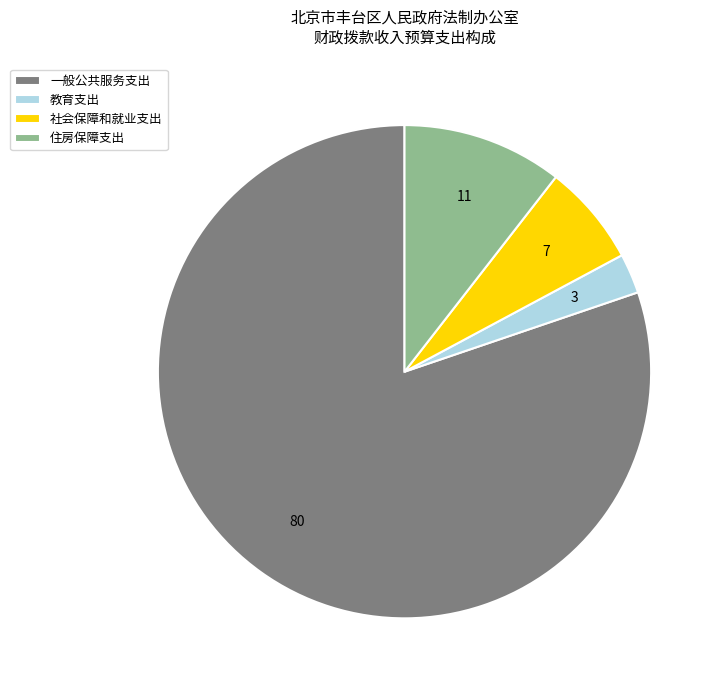

Which has a higher value, 教育支出 or 住房保障支出?

住房保障支出